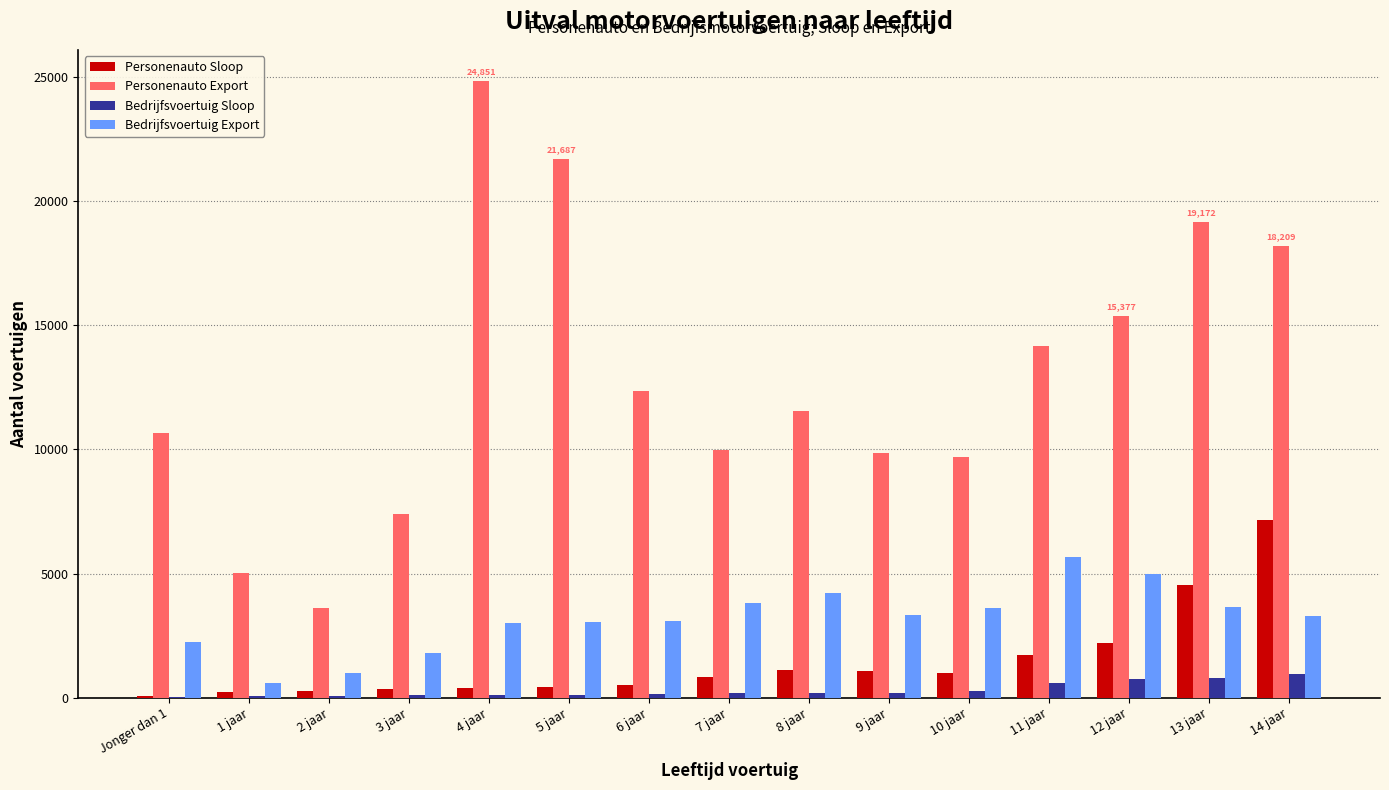

Between Jonger dan 1 and 11 jaar, which series saw the biggest shift?

Personenauto Export